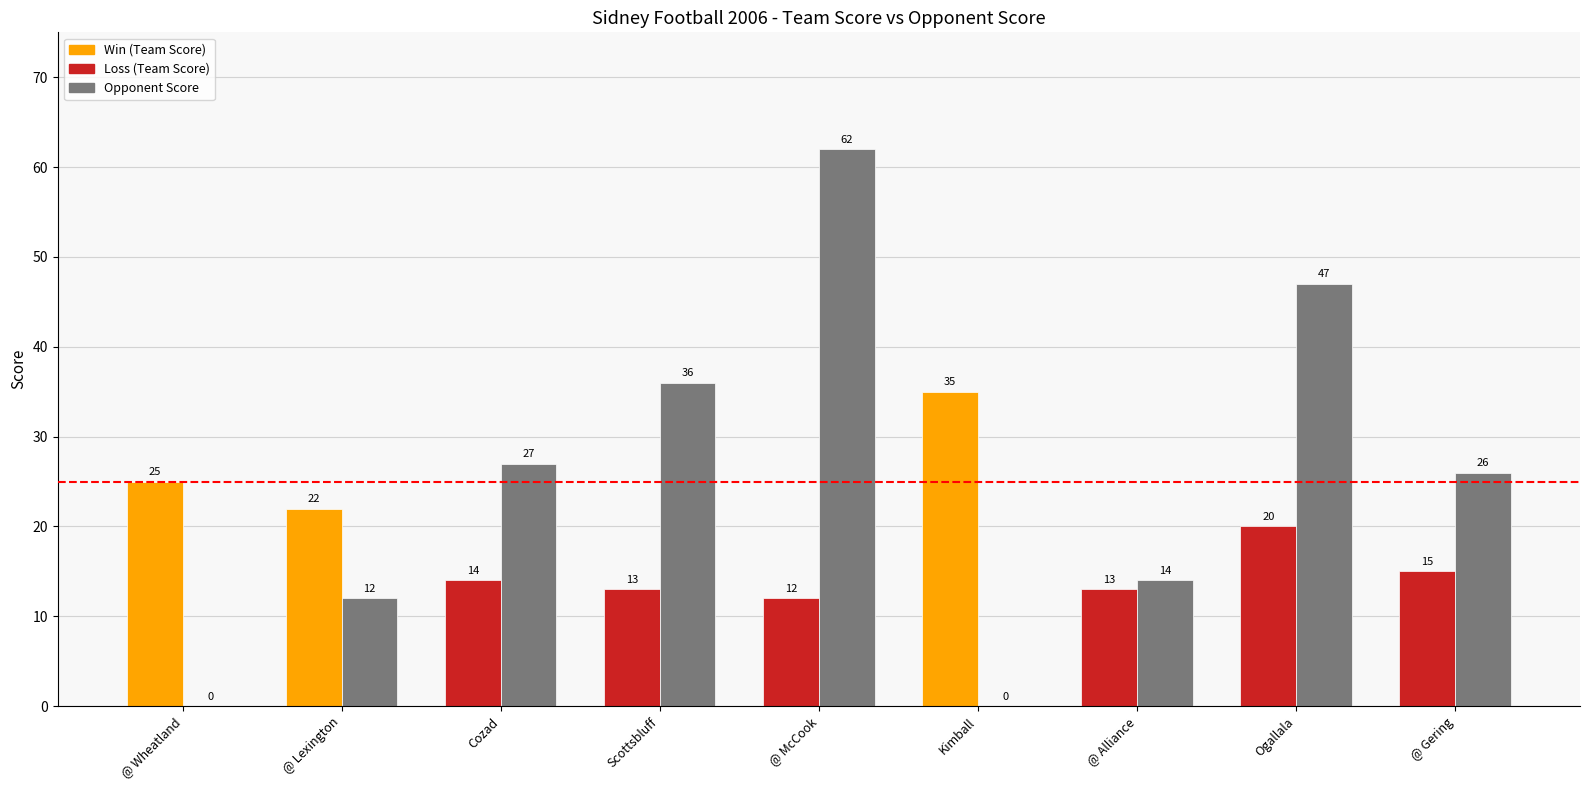

At how many categories does at least one series exceed 33?

4